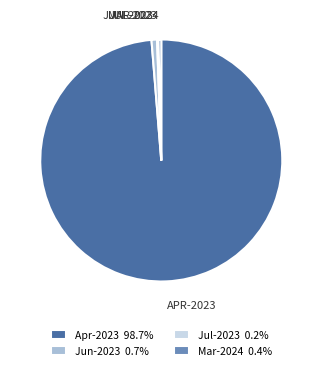

Is Apr-2023 98.7% the majority of the pie?

Yes